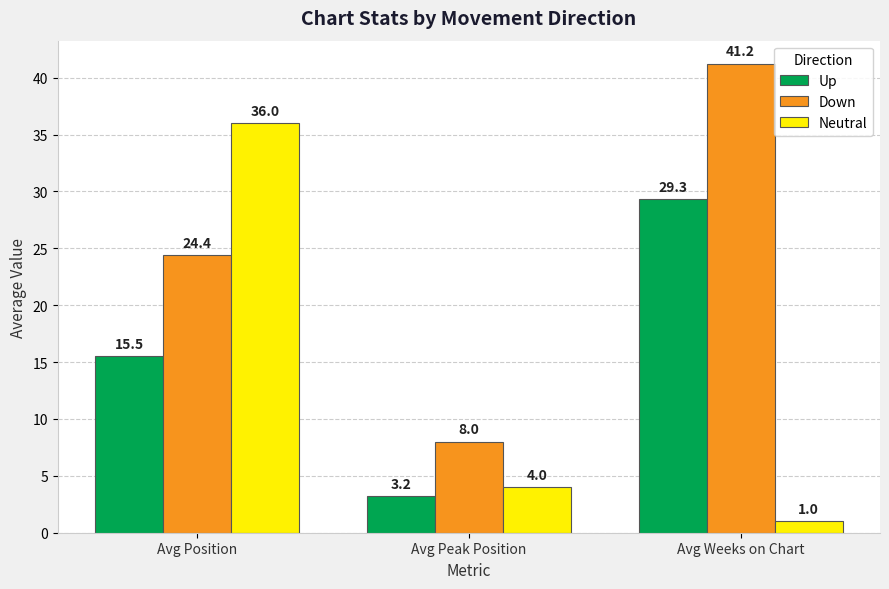

Does the chart contain any negative values?

No